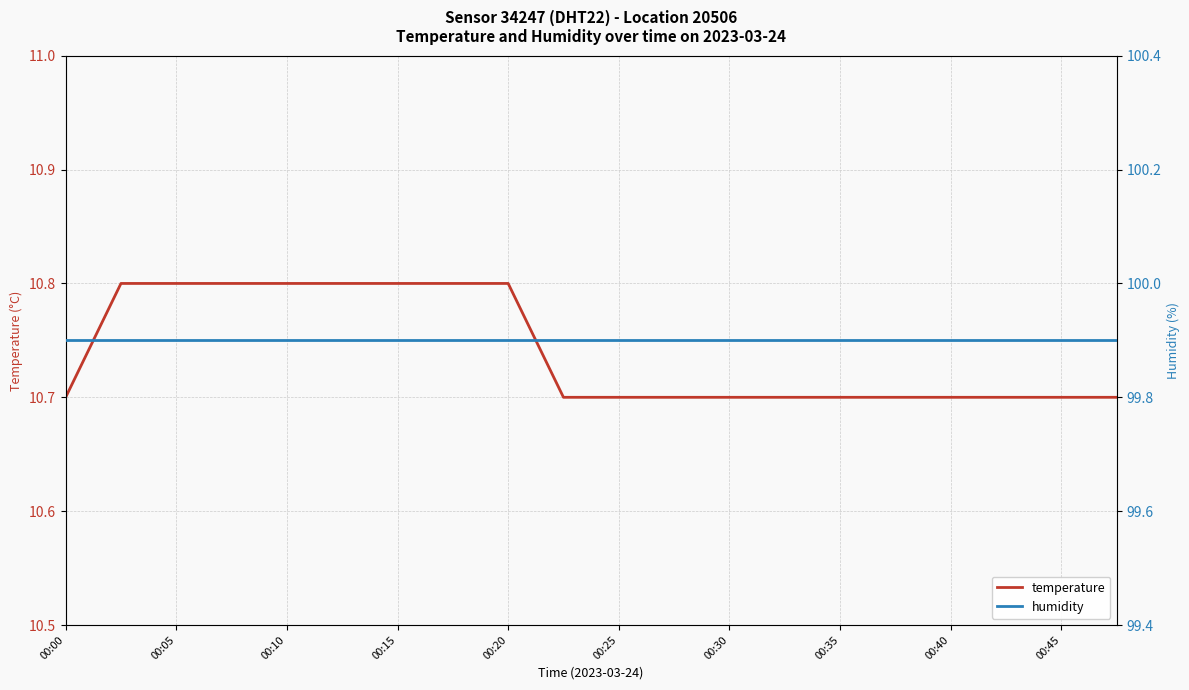

The temperature series shows 10.7 at 00:45. True or false?

True